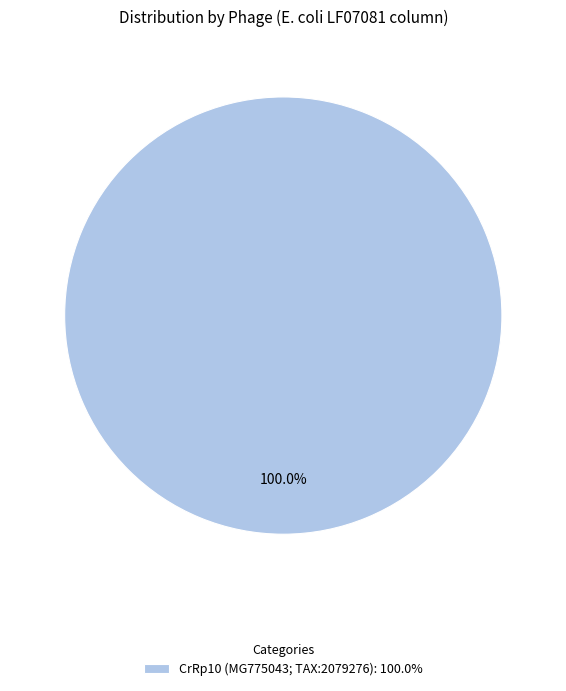

How many segments does this pie chart have?

1